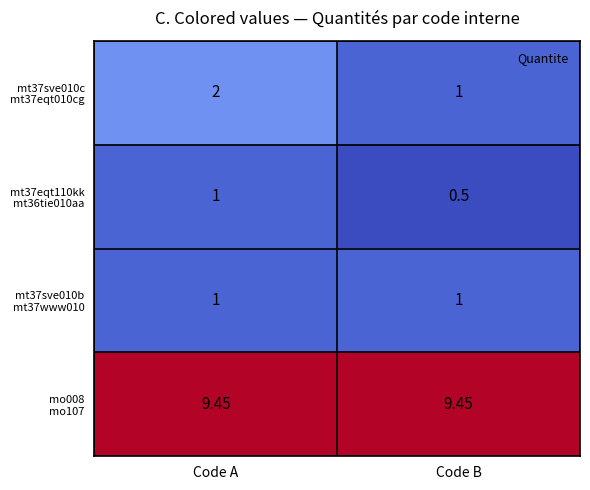

Which label corresponds to the smallest value in the chart?

Code B